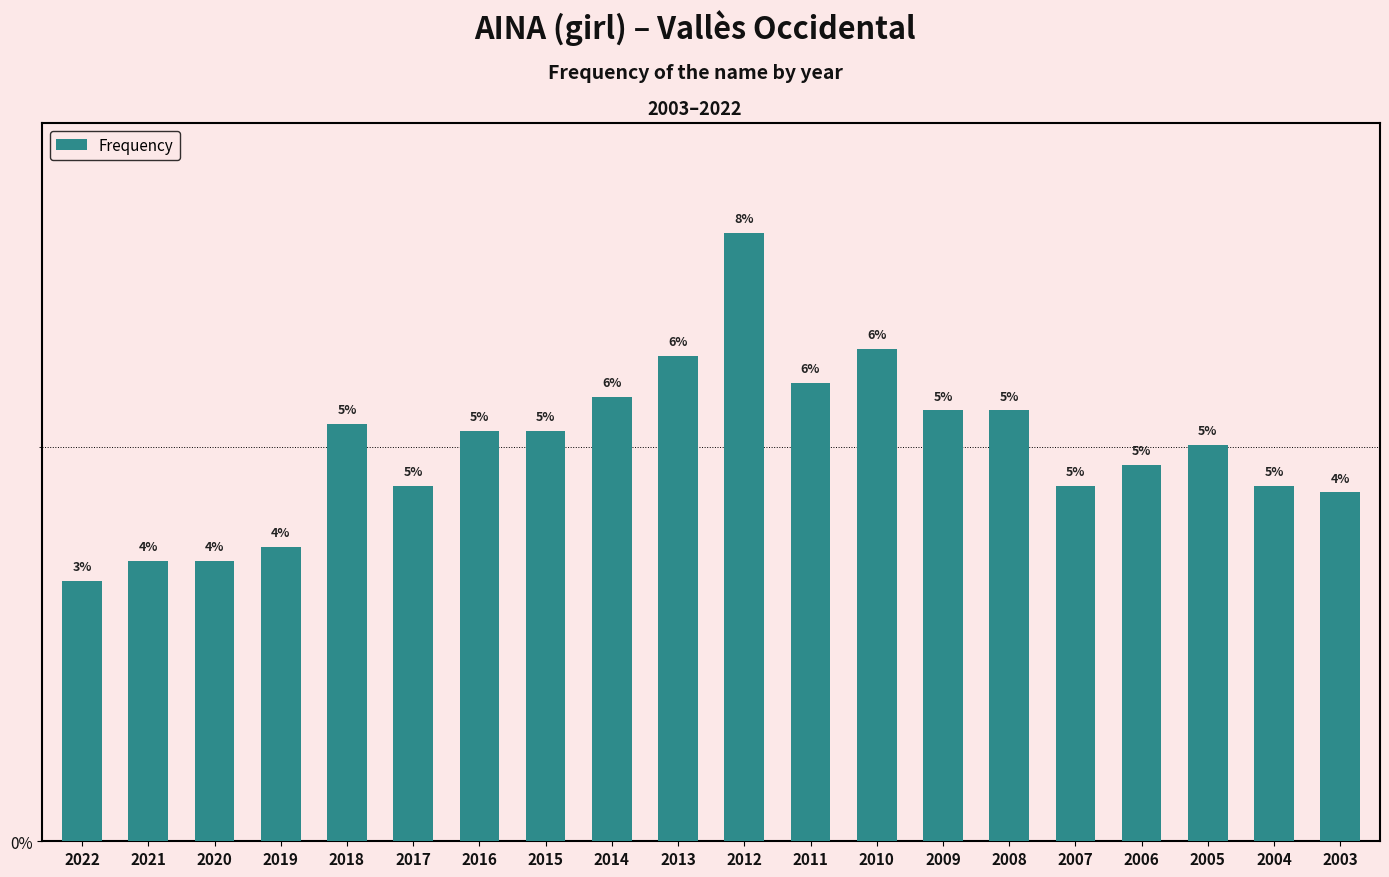

The chart shows a value of 0.0 at 2003. True or false?

True